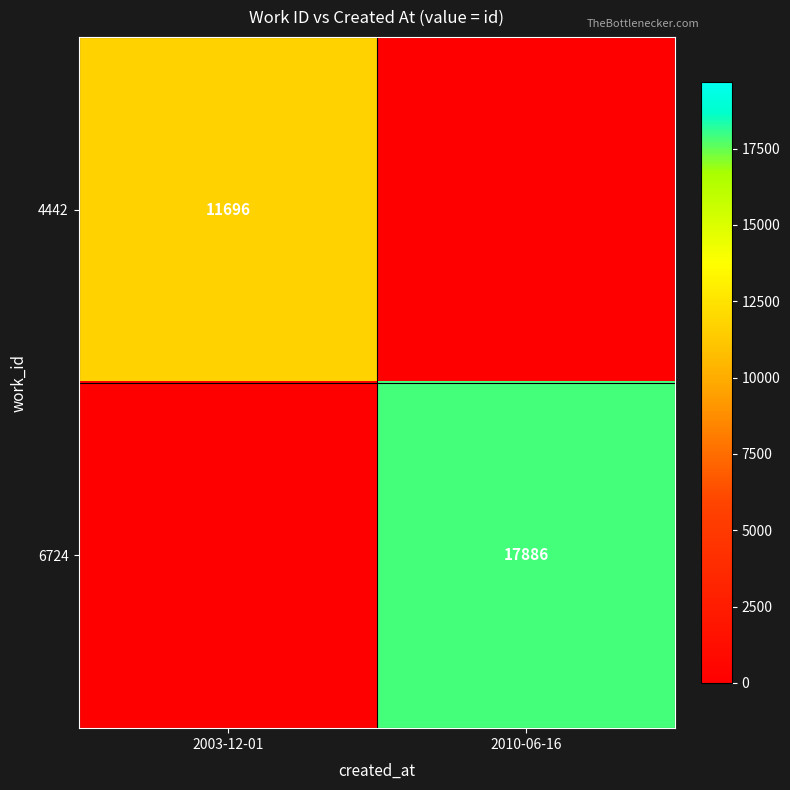

The value of 4442 at 2003-12-01 is 3823. True or false?

False